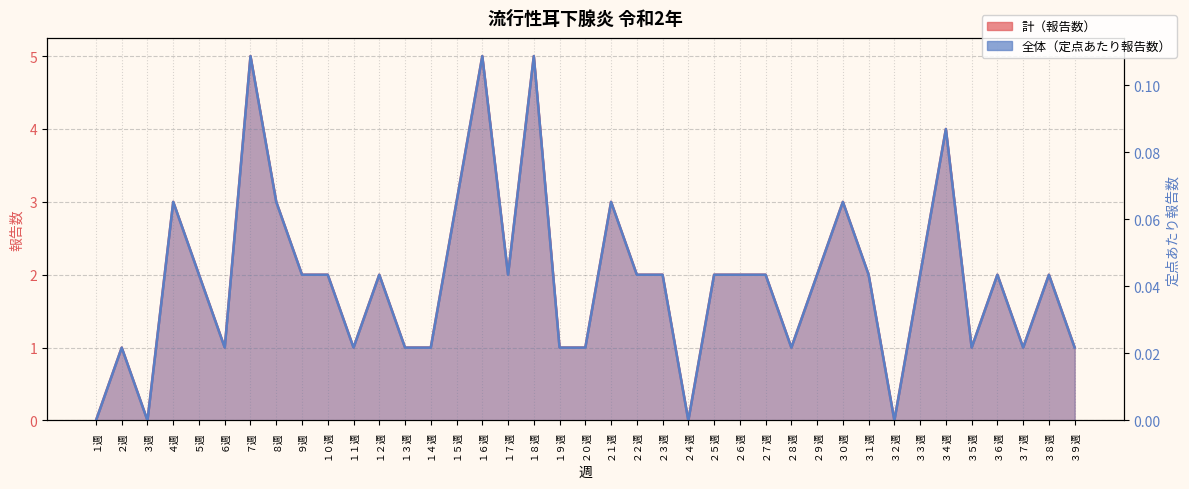

Which series changed the most between １６週 and ２１週?

計（報告数）